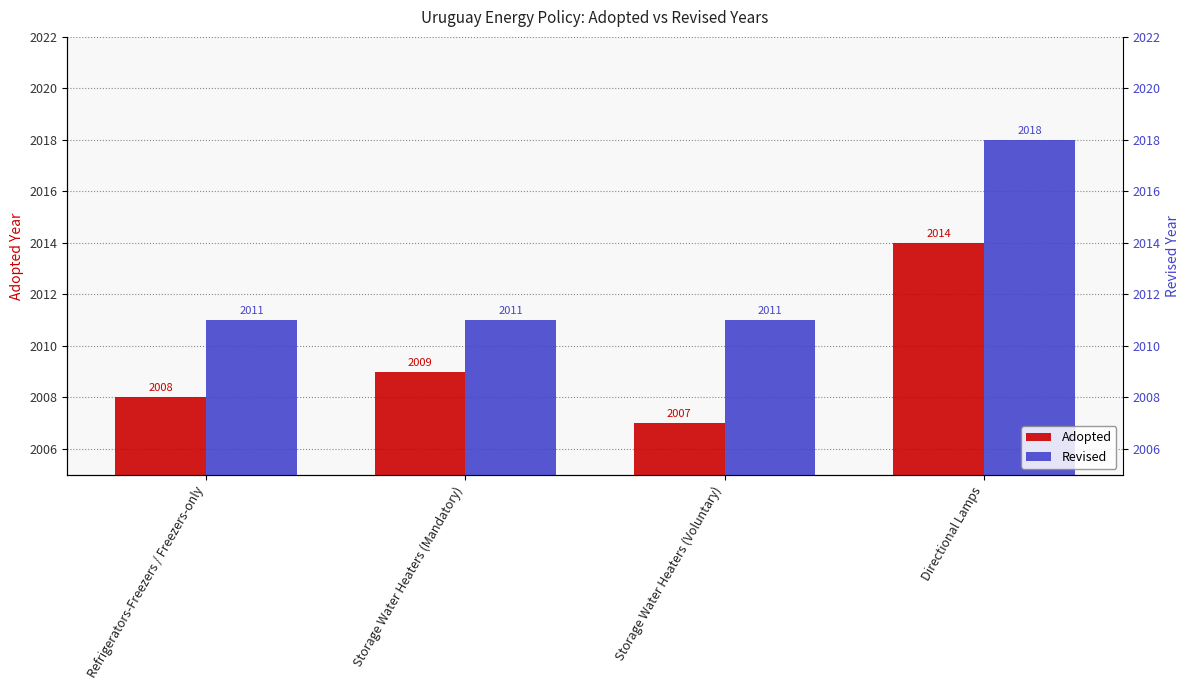

The Revised series shows 1289 at Storage Water Heaters (Voluntary). True or false?

False